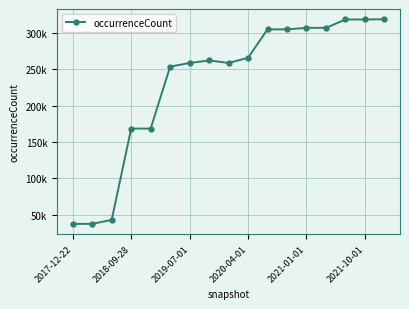

Where does the data first go above 262032?

2020-04-01